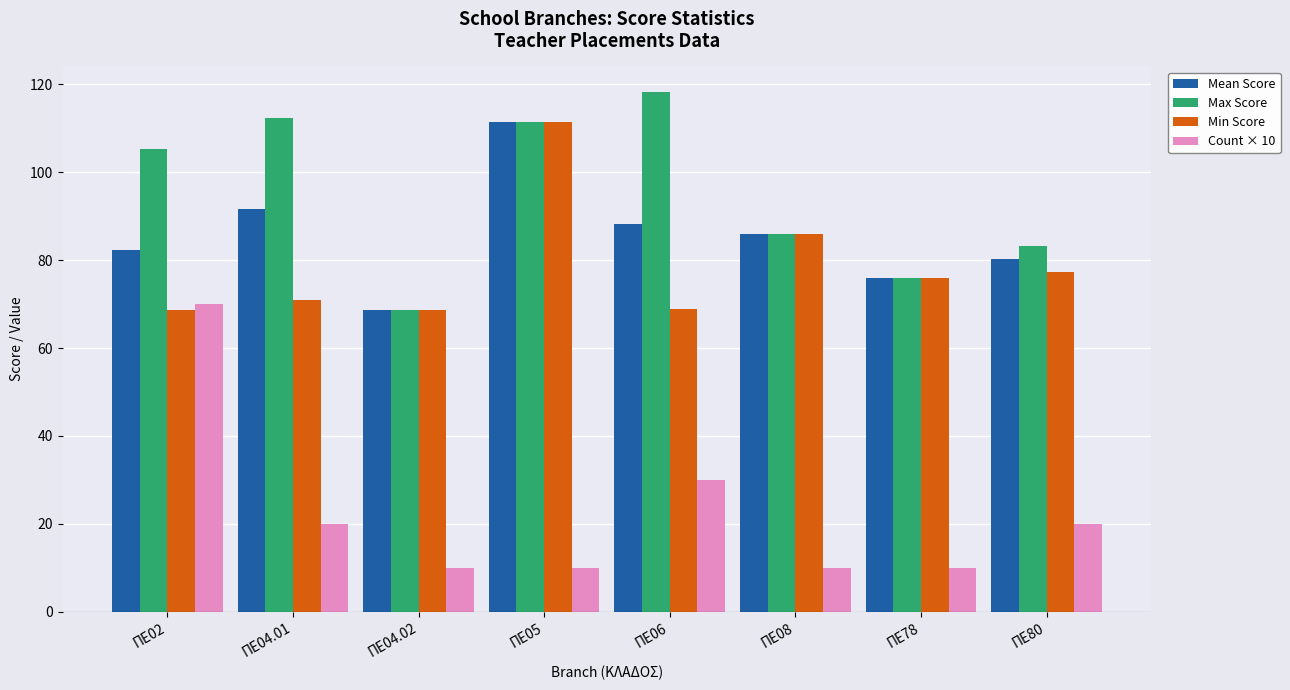

What is the label of the 7th bar from the right?

ΠΕ04.01